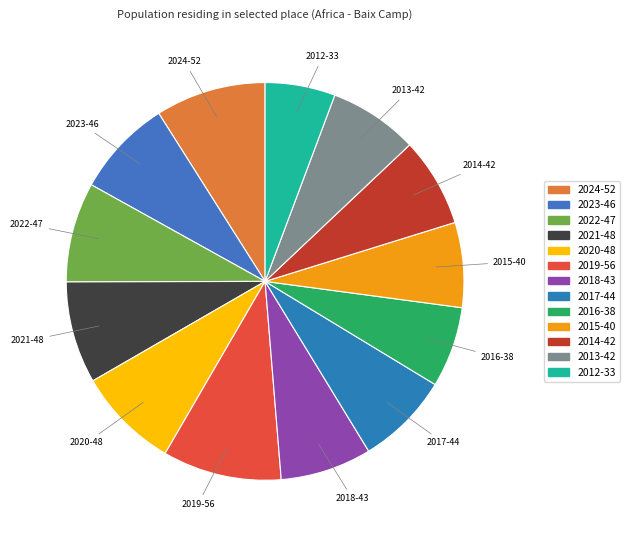

How many slices are in this pie chart?

13